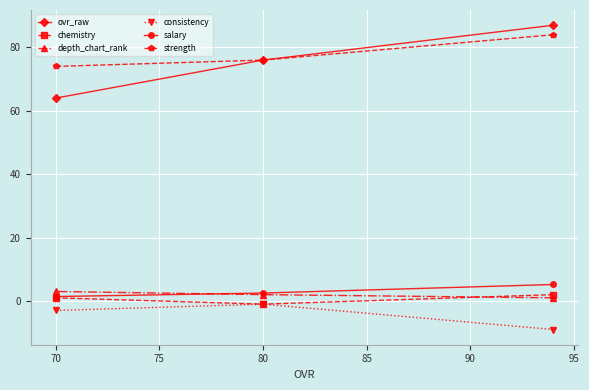

What is the difference between the maximum and second lowest values in the salary series?

2.7